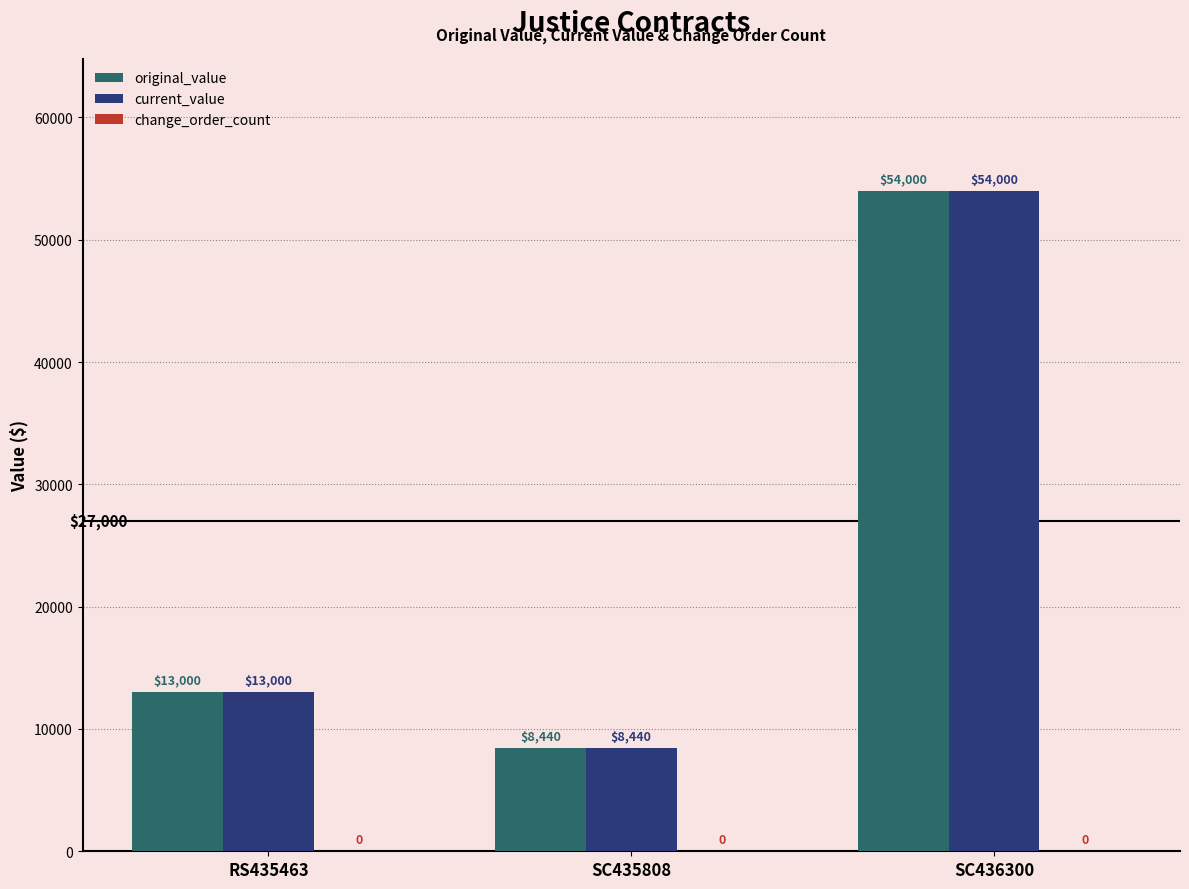

How many values in the original_value series are below 13000?

1